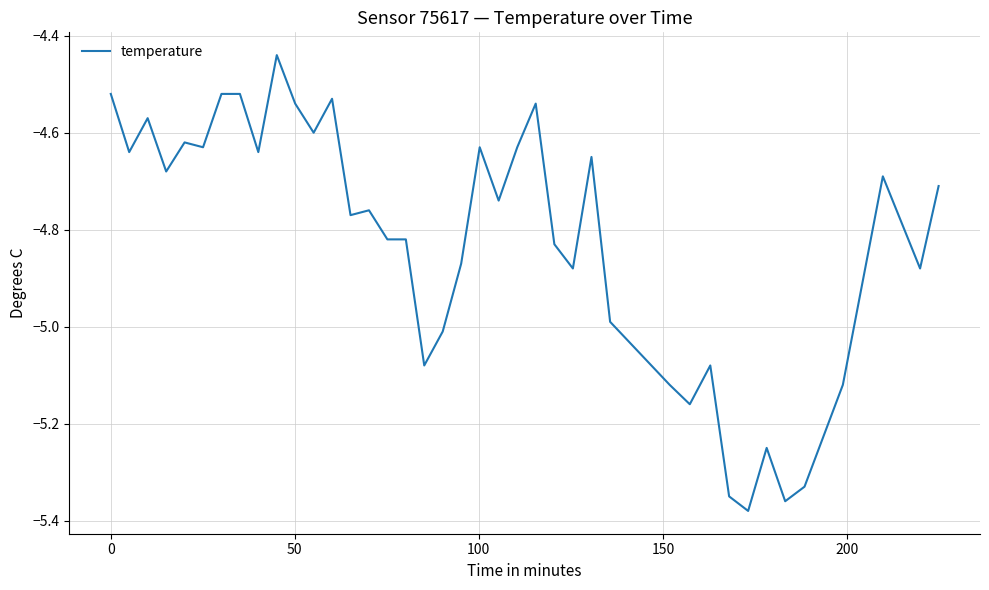

What is the difference between the maximum and minimum values?

0.9